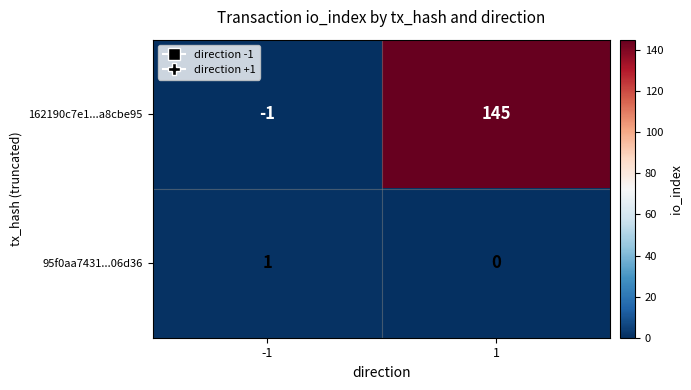

Reading left to right, extract all data points from this chart.

162190c7e1...a8cbe95: -1	145
95f0aa7431...06d36: 1	0